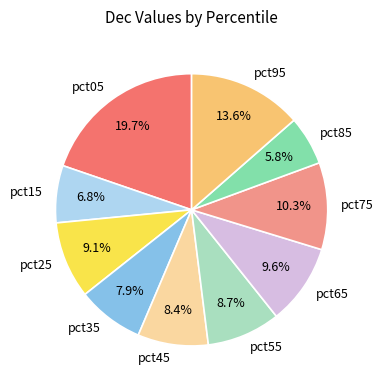

Which category has the biggest portion of the pie?

pct05